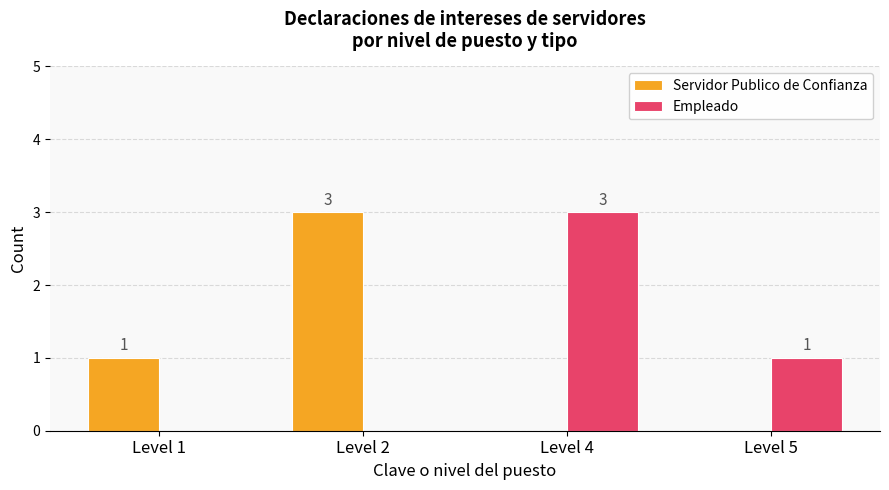

At which label does Empleado first exceed 1?

Level 4